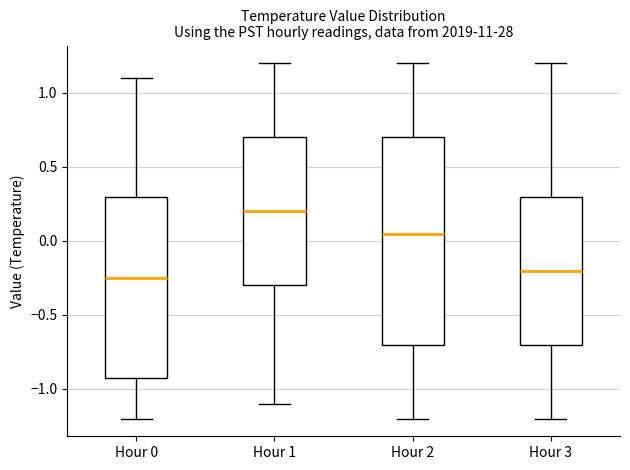

Which box is the tallest, from its lower edge to its upper edge?

Hour 2